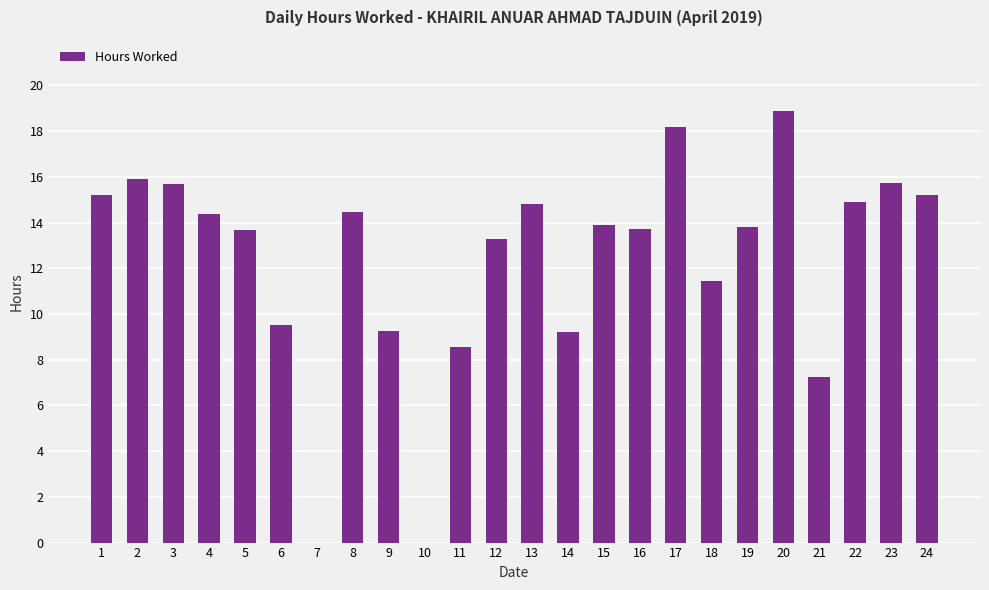

What is the sum of all values?

297.1